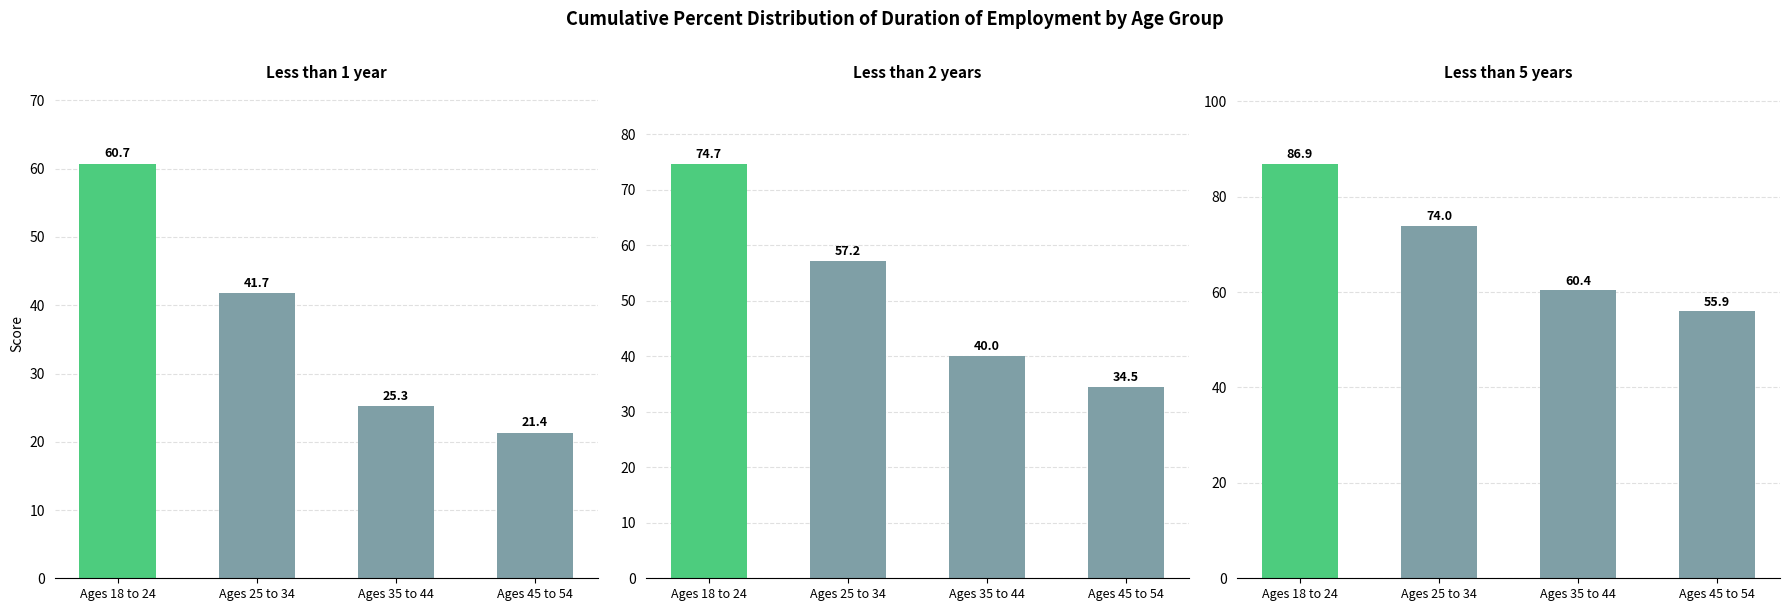

Are the bars grouped side by side (vs. stacked)?

Yes